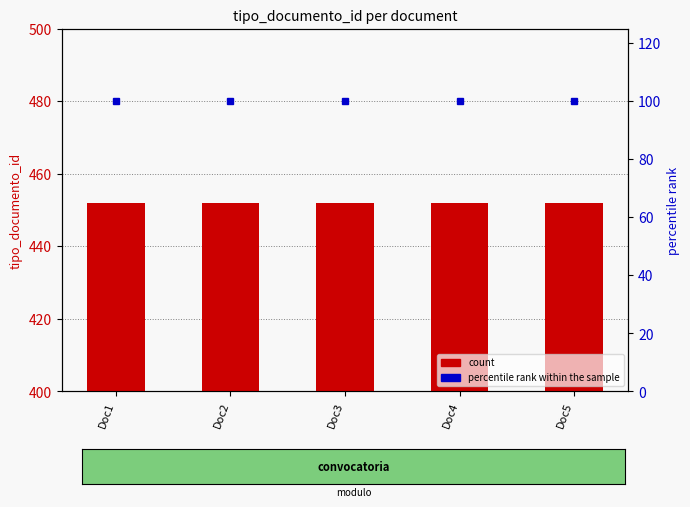

Reading left to right, extract all data points from this chart.

count: 452	452	452	452	452
percentile rank within the sample: 100	100	100	100	100